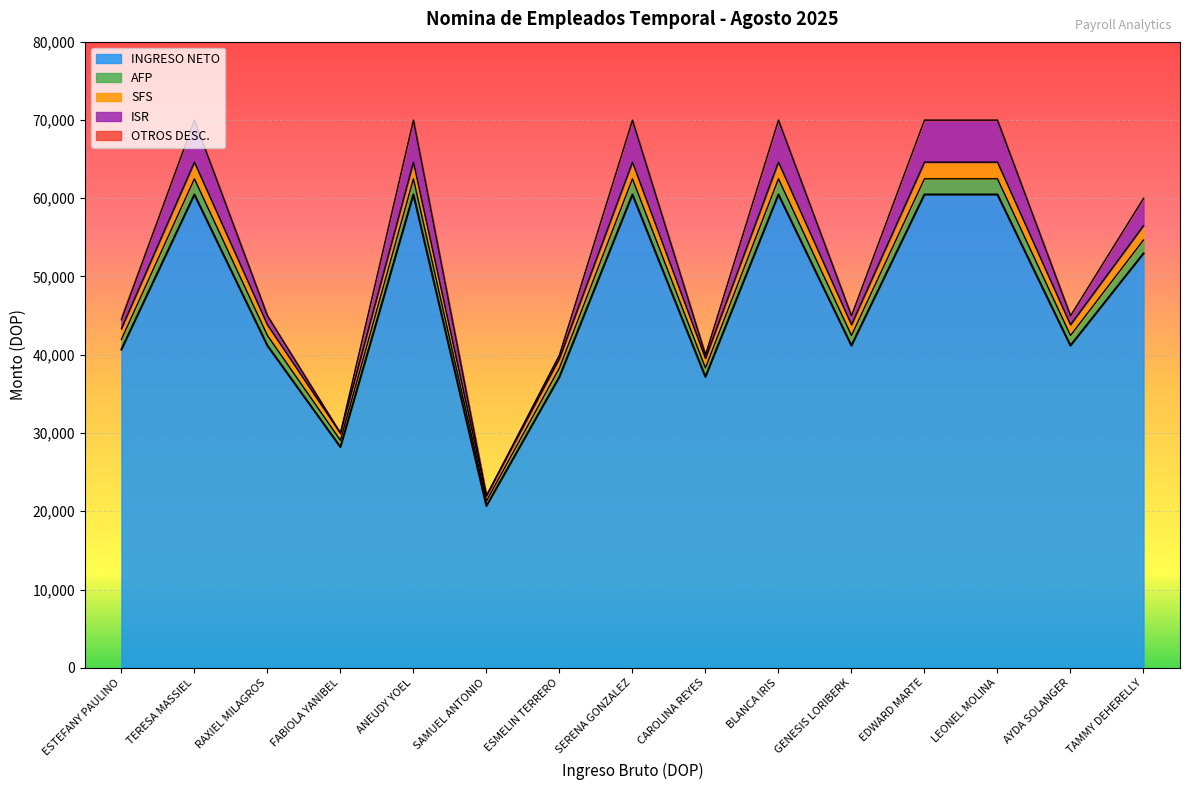

Does the chart display data point markers on the line(s)?

No